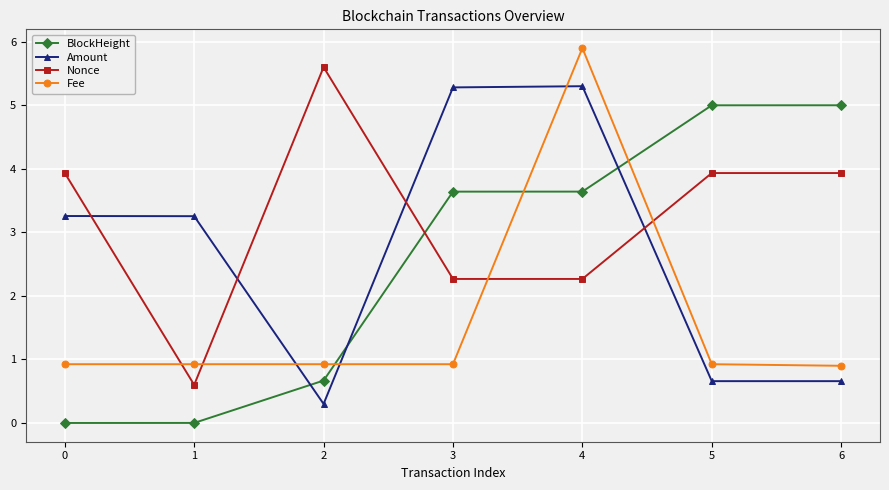

Is it true that BlockHeight equals 0.7 at 2?

True